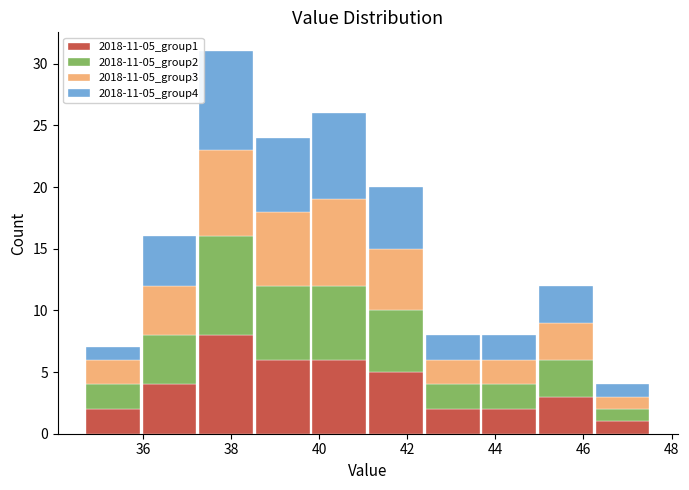

What is the total height of the stacked bar covering 38.6 to 39.8 on the x-axis? Neither the bar edges nor the heights are printed on the chart, so give them approximately, as read against the axes.

24